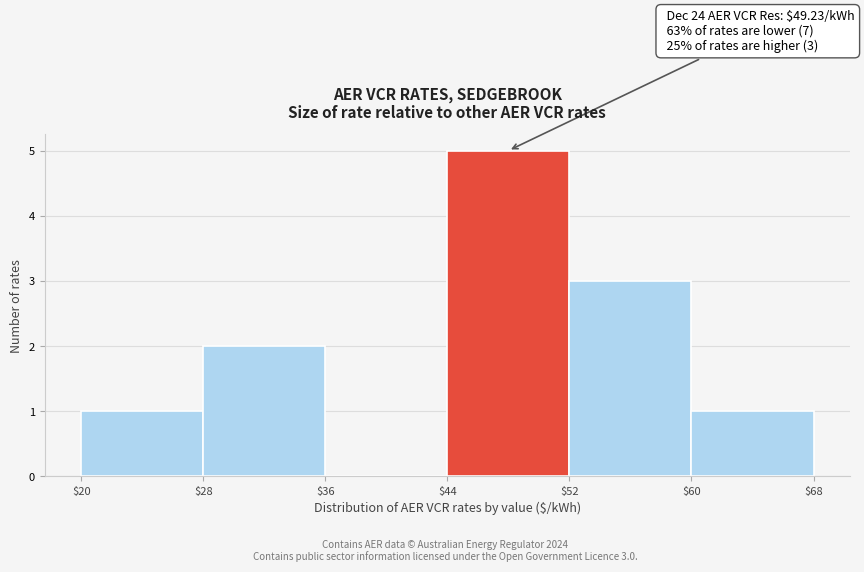

Over which range of the x-axis is the bar tallest?

$44 to $52